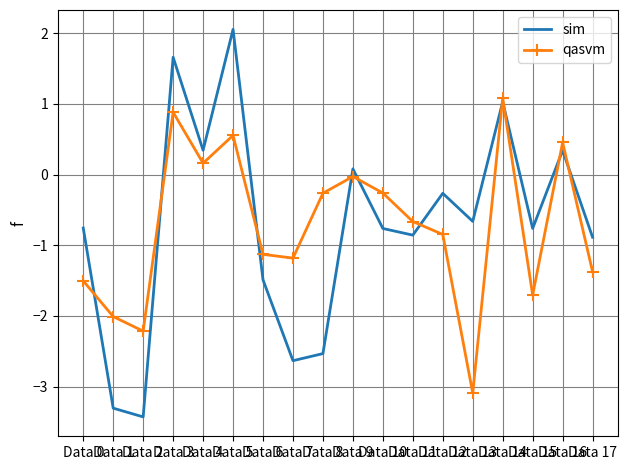

Which series changed the most between Data 0 and Data 10?

qasvm